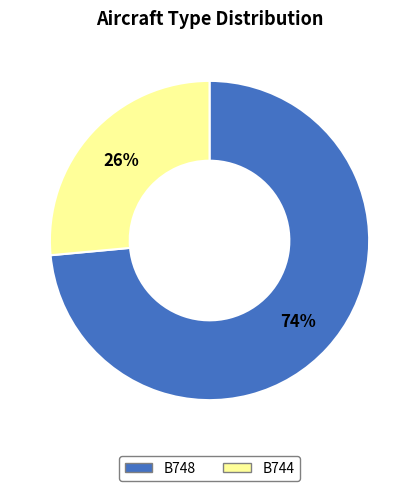

Which category has the biggest portion of the pie?

B748